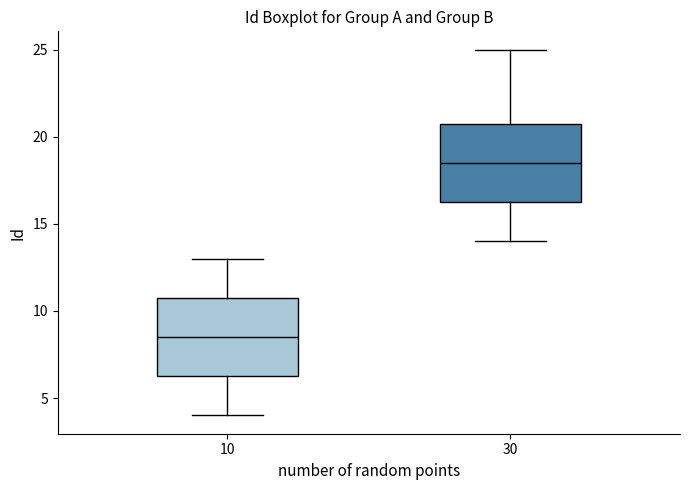

Reading left to right, read every box against the y-axis: the position of its median line, the range the box covers, and the ends of its whiskers. The values are not printed on the chart, so give them approximately, as read against the axis.

10: median 8.5, box 6.5 to 11.0, whiskers 4.0 to 13.0
30: median 18.5, box 16.5 to 21.0, whiskers 14.0 to 25.0